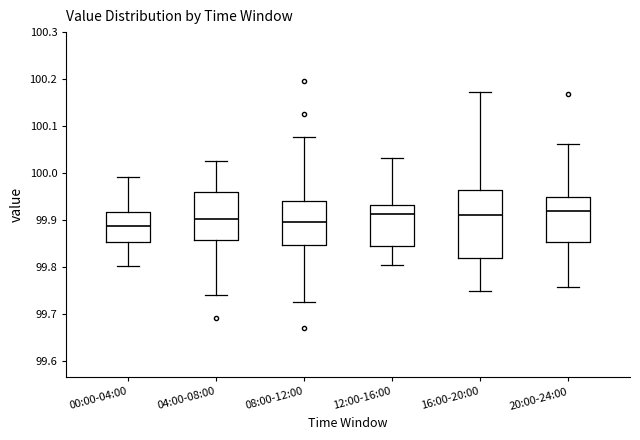

Reading left to right, transcribe this box plot: for each box, give where its median line is, the range the box spans, and where its two whiskers end, as read against the y-axis. The values are not printed on the chart, so give them approximately, as read against the axis.

00:00-04:00: median 99.89, box 99.85 to 99.92, whiskers 99.80 to 99.99
04:00-08:00: median 99.90, box 99.86 to 99.96, whiskers 99.74 to 100.03
08:00-12:00: median 99.90, box 99.85 to 99.94, whiskers 99.72 to 100.08
12:00-16:00: median 99.91, box 99.85 to 99.93, whiskers 99.80 to 100.03
16:00-20:00: median 99.91, box 99.82 to 99.96, whiskers 99.75 to 100.17
20:00-24:00: median 99.92, box 99.85 to 99.95, whiskers 99.76 to 100.06